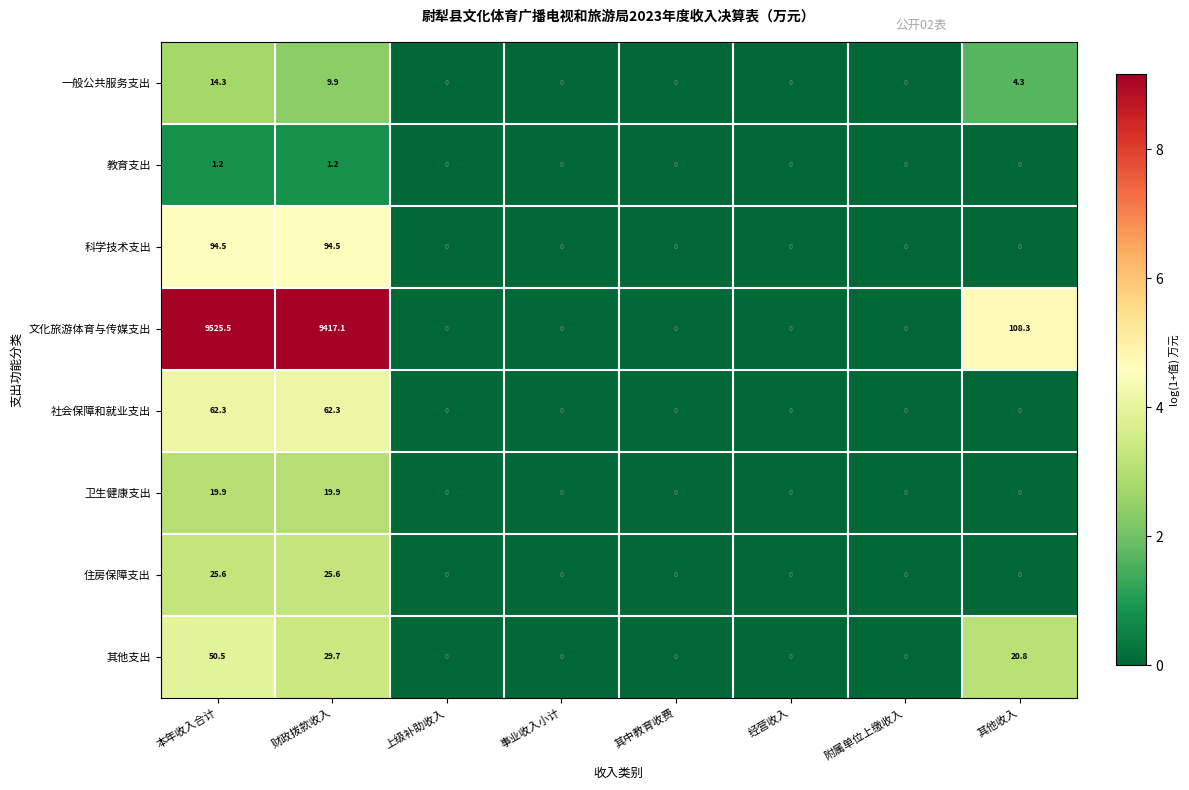

Which series has the widest spread of values?

文化旅游体育与传媒支出